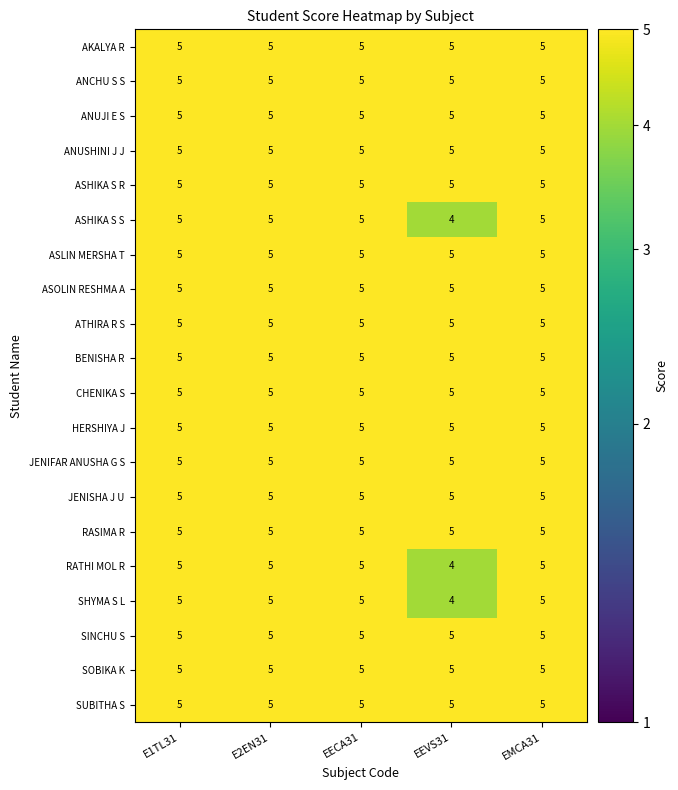

At which category does the chart reach its minimum across all series?

EEVS31